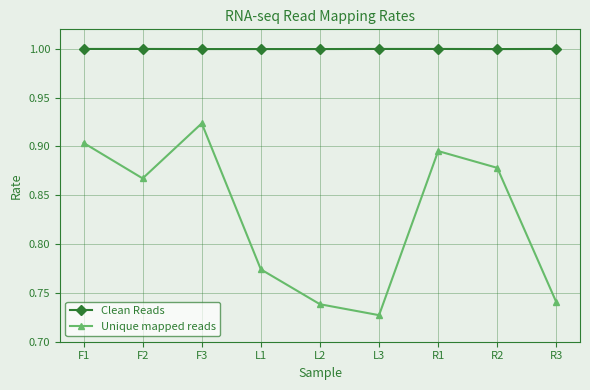

Which series has the widest spread of values?

Unique mapped reads